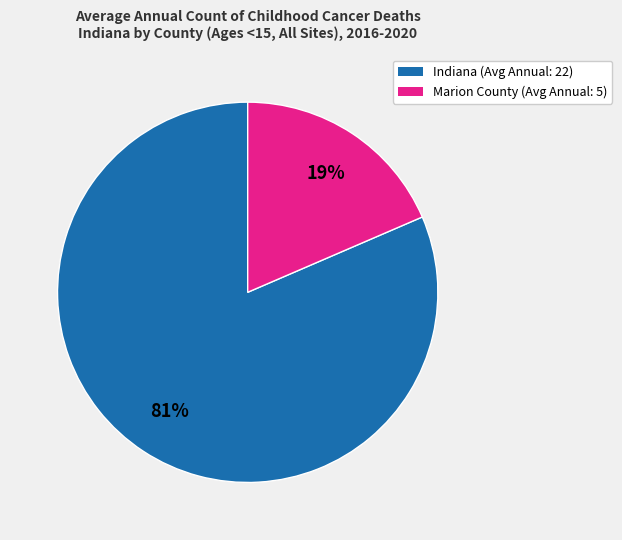

How many slices are in this pie chart?

2